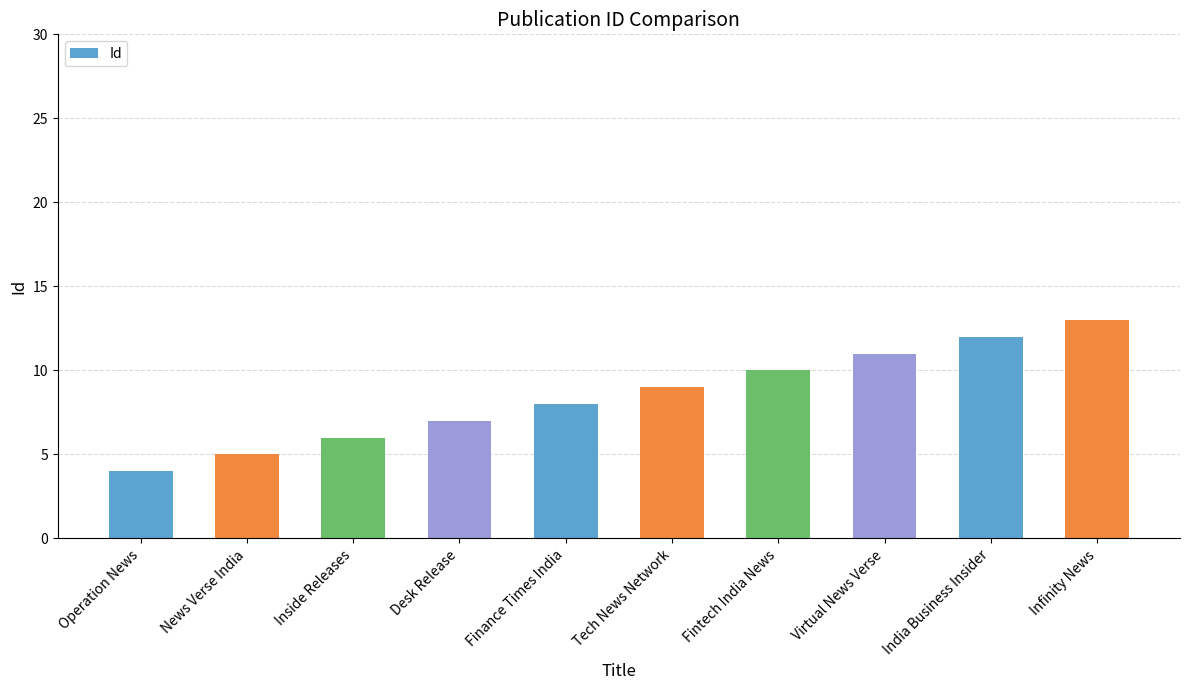

Are the bars grouped side by side (vs. stacked)?

No